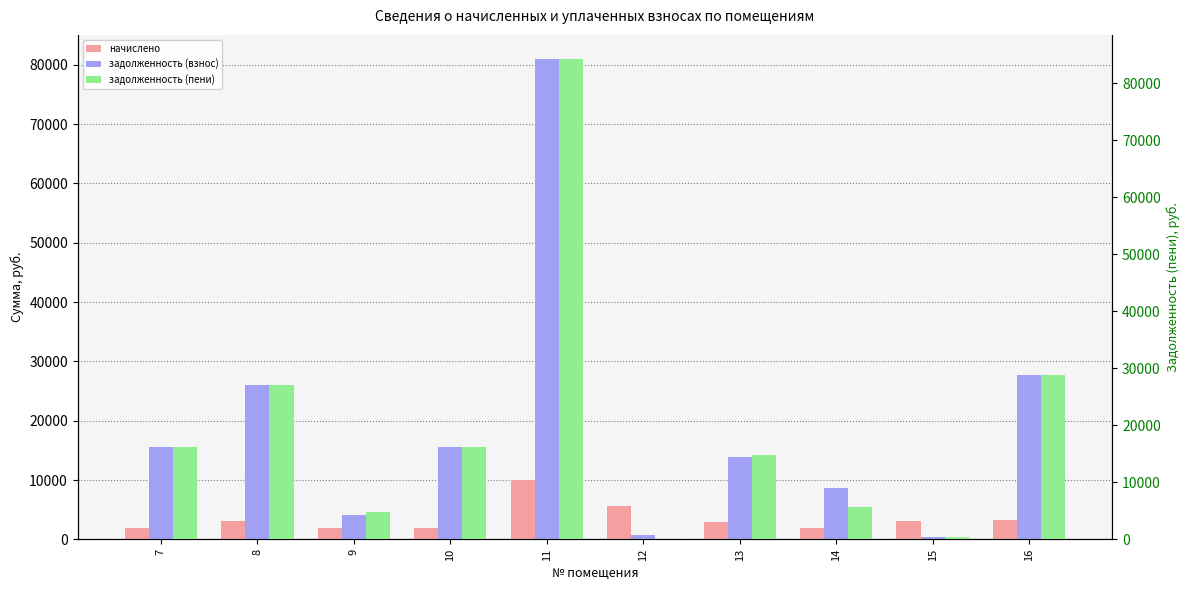

How many distinct data groups are displayed?

3